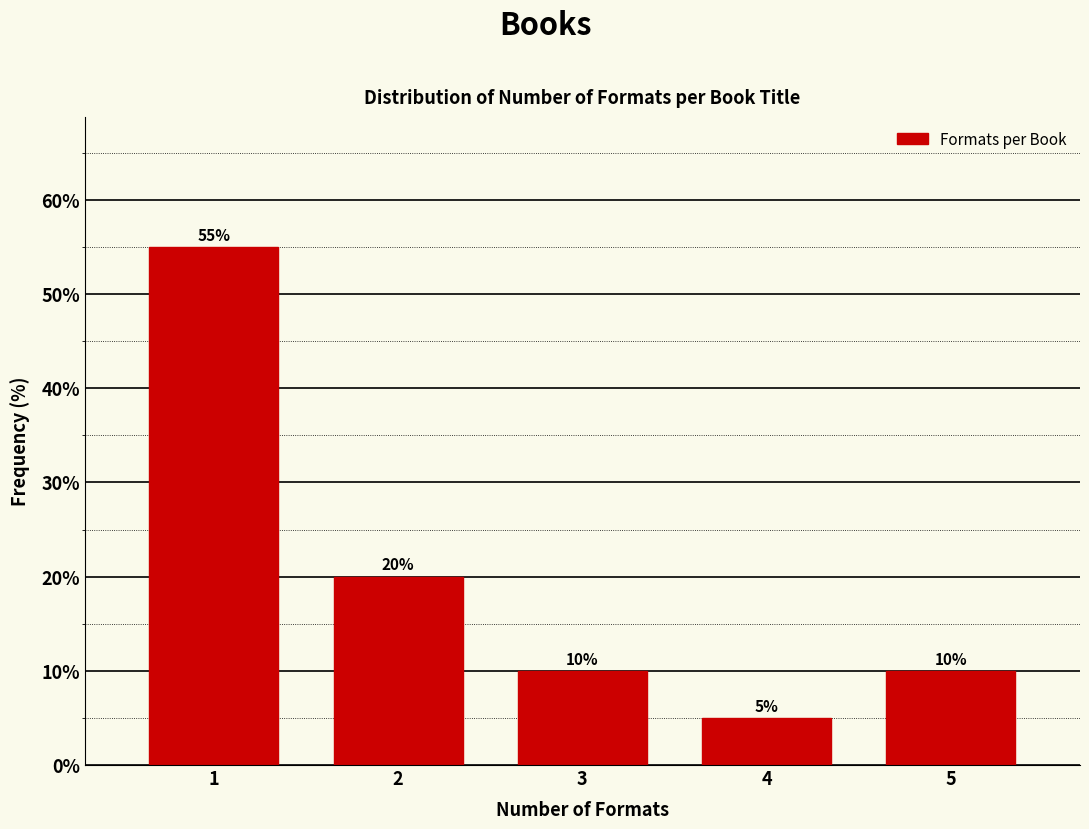

Reading left to right, what are all the values shown in this chart?

1=55.0	2=20.0	3=10.0	4=5.0	5=10.0